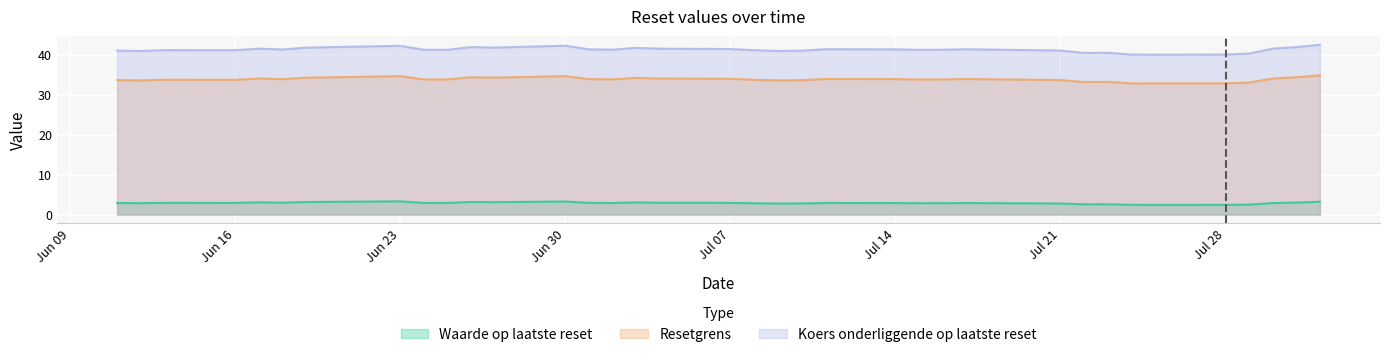

Where is Resetgrens nearest to the value 33?

2025-07-29